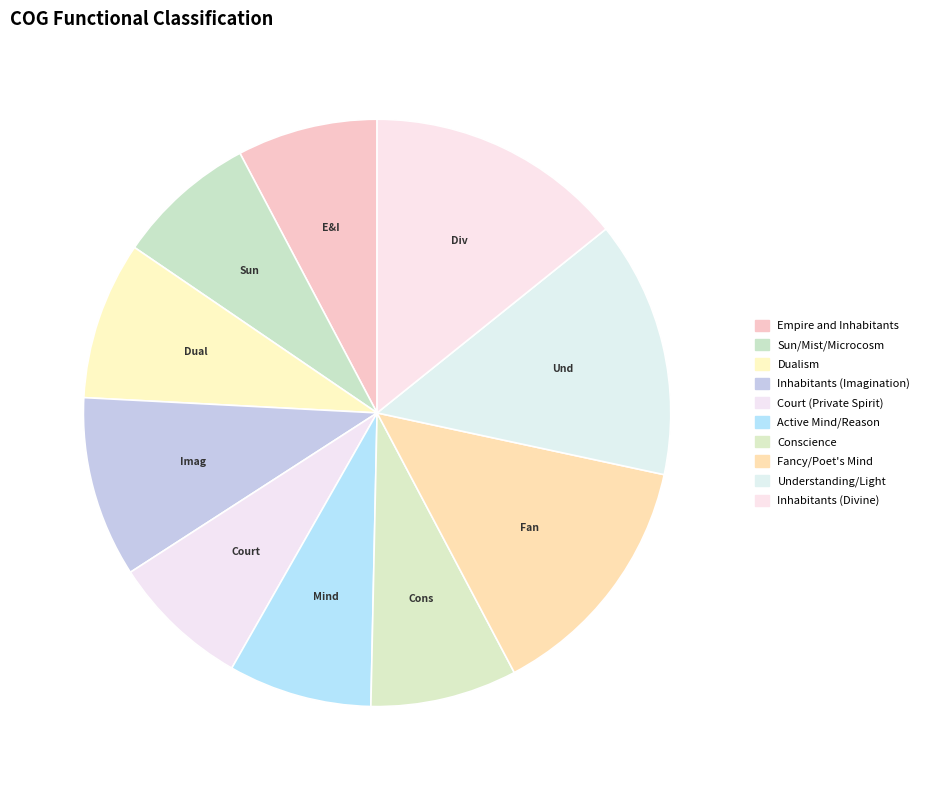

Which slice is the largest?

Inhabitants (Divine)